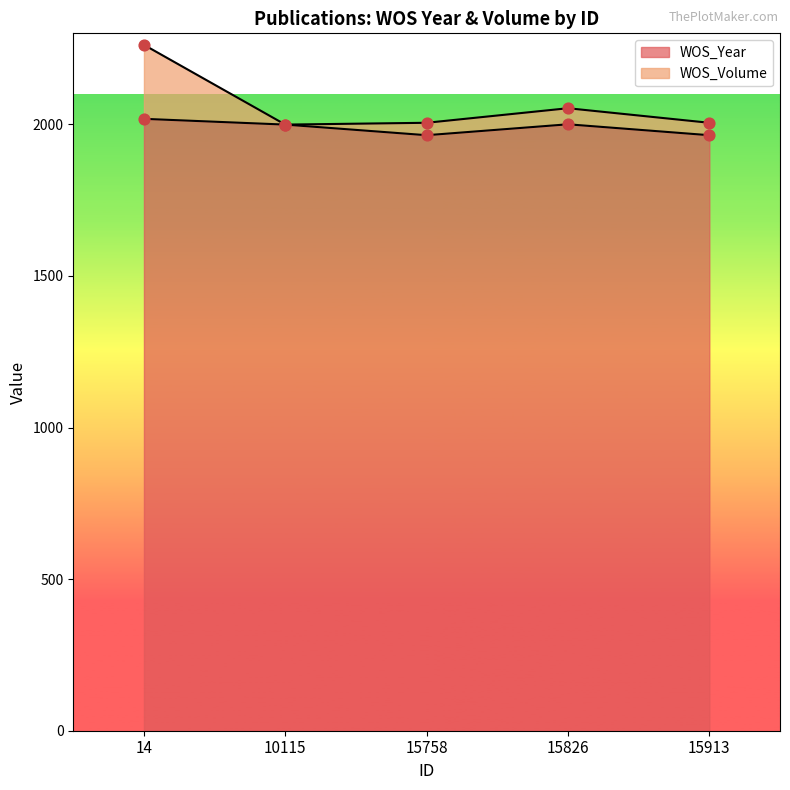

At which category is the sum across all series the highest?

14